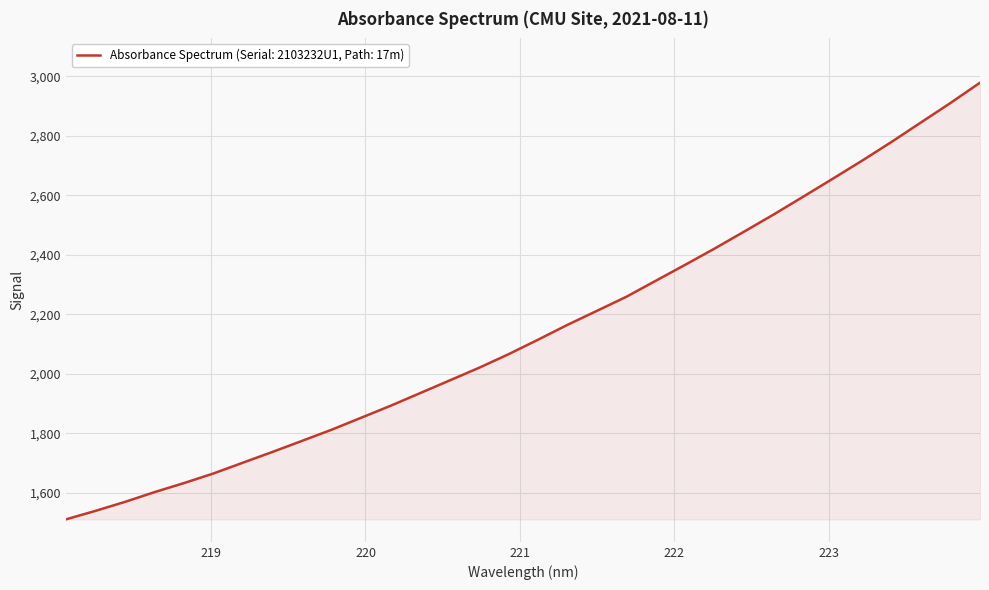

What is the difference between the maximum and minimum values?

1468.1